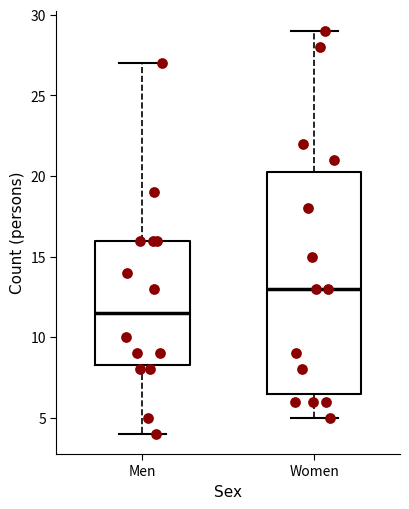

Which box has the lowest median line?

Men